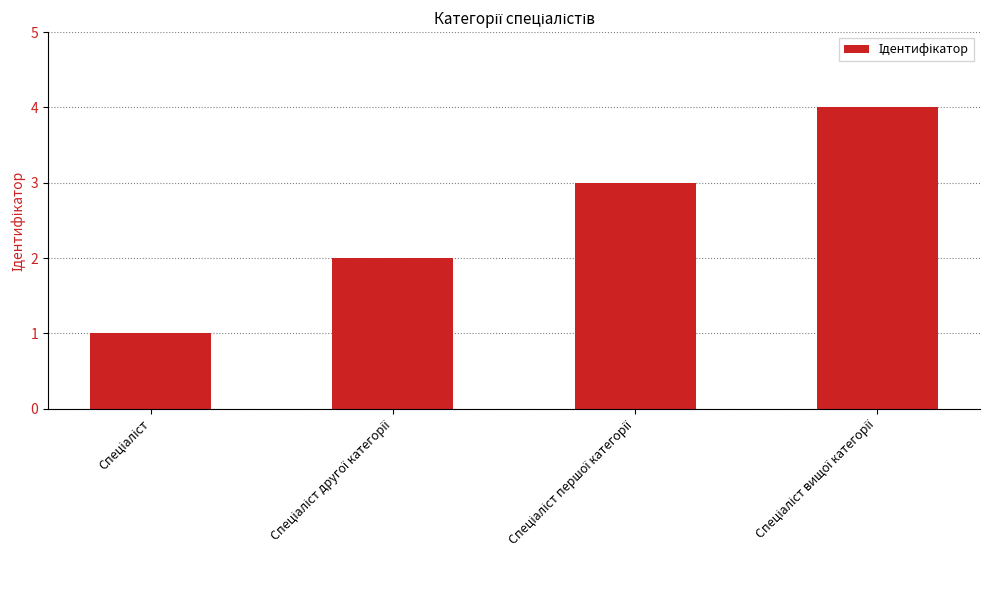

What is the difference between the maximum and minimum values?

3